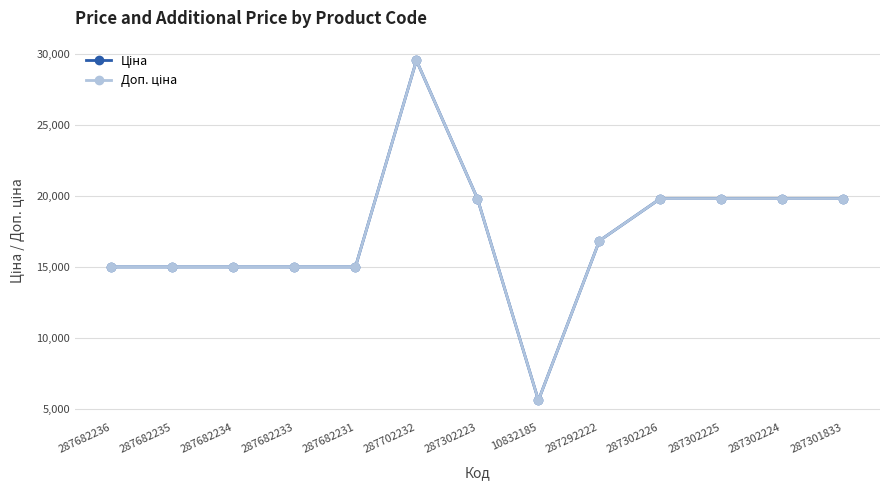

Is this an area chart (filled region under the line)?

No